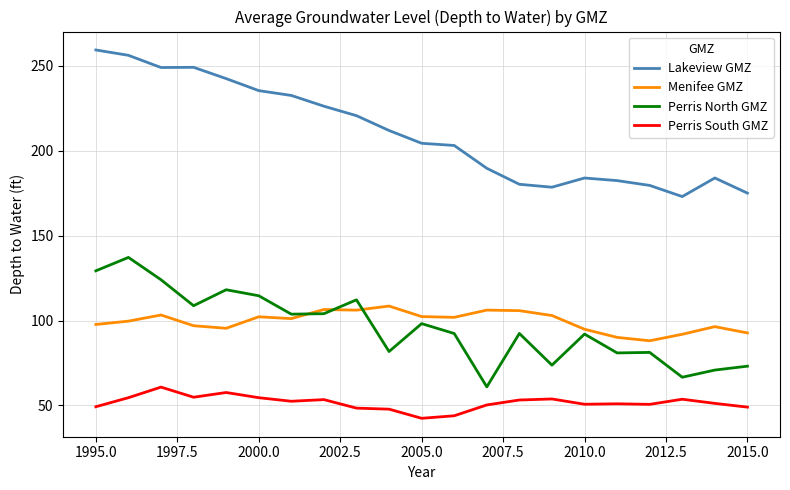

List the series in order of their peak value, lowest first.

Perris South GMZ, Menifee GMZ, Perris North GMZ, Lakeview GMZ